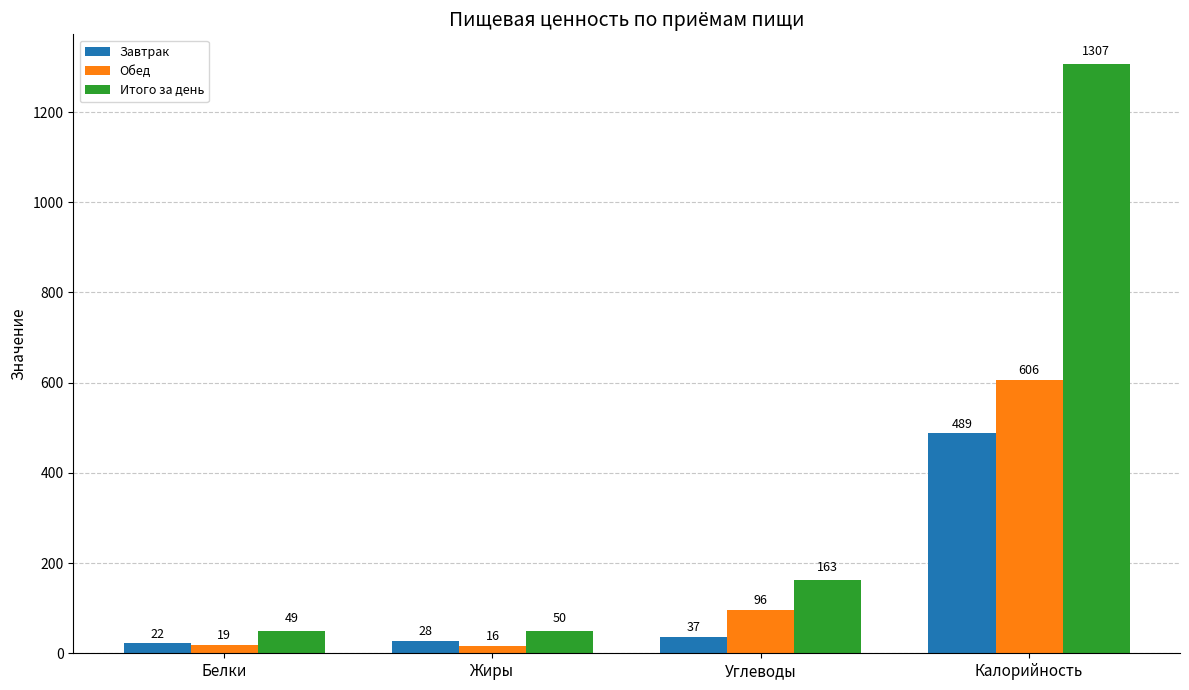

What position from the left is Калорийность?

4